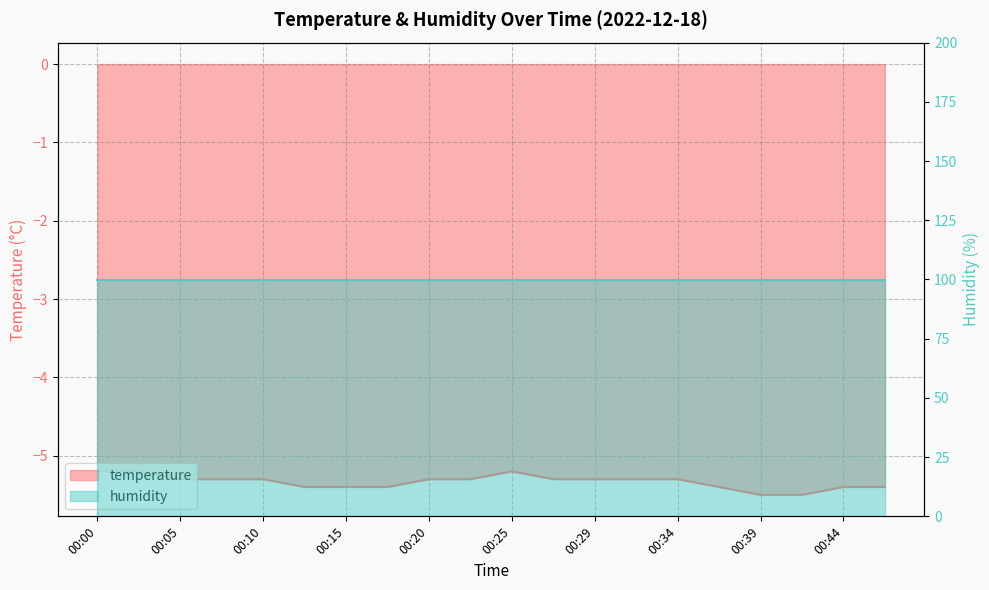

What is the value of the 18th point from the left?

-5.5